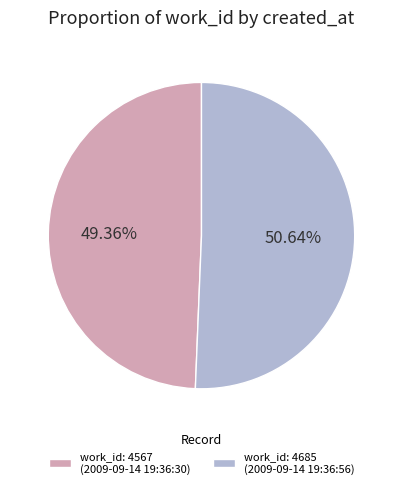

How many slices are in this pie chart?

2